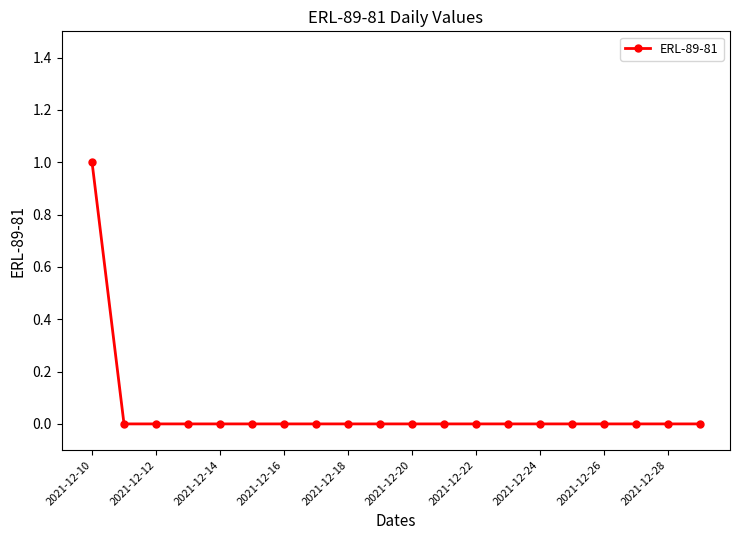

Is this an area chart (filled region under the line)?

No